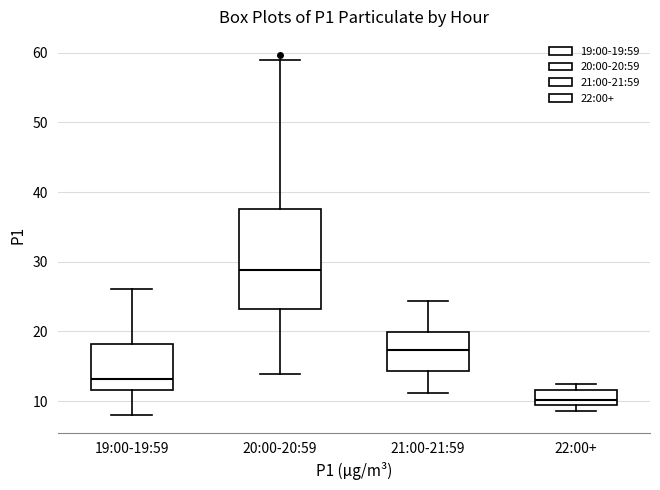

Which box has the highest median line?

20:00-20:59